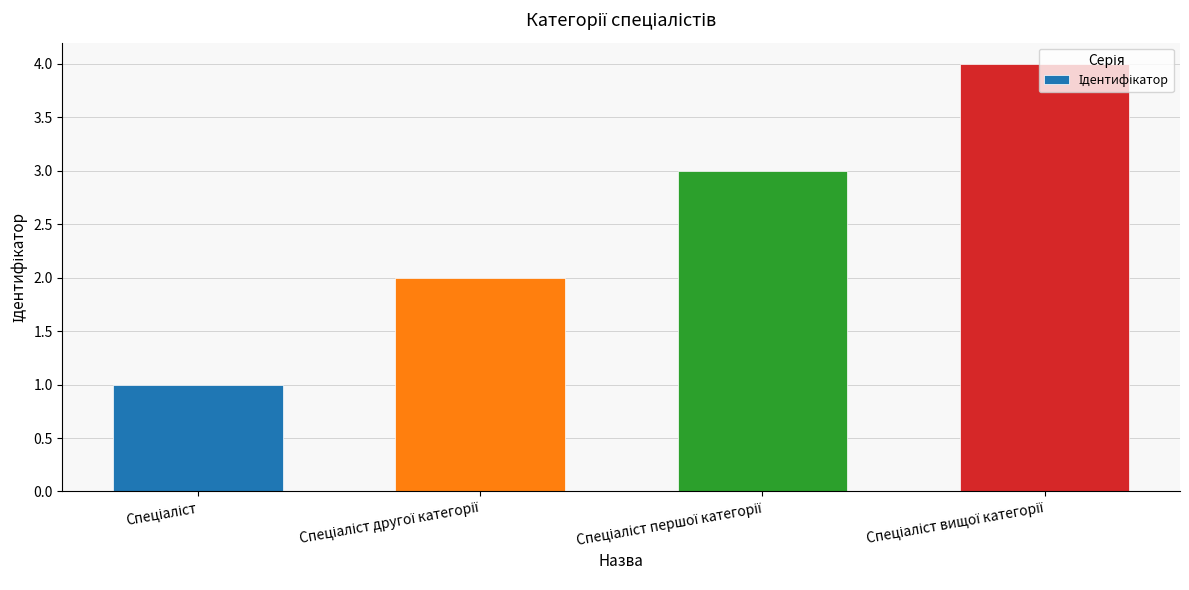

What is the maximum value shown in the chart?

4